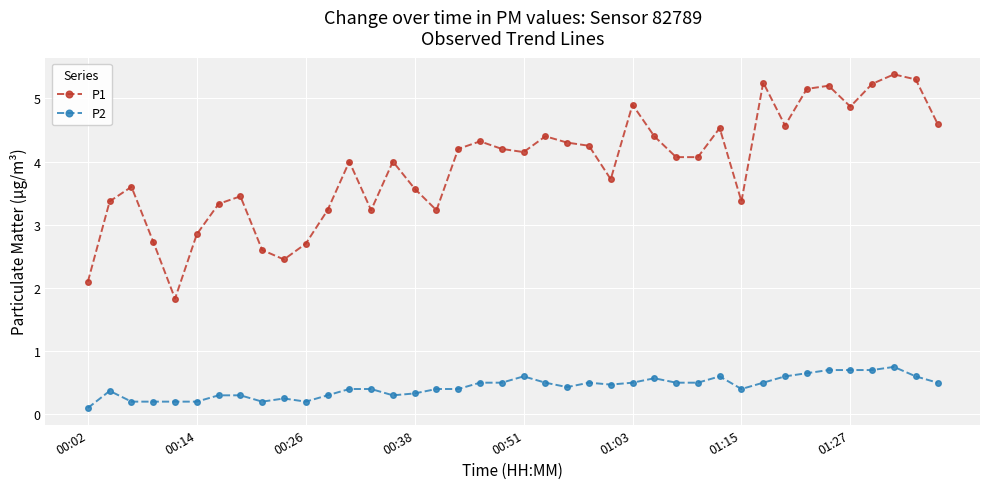

At how many categories does at least one series exceed 3?

33